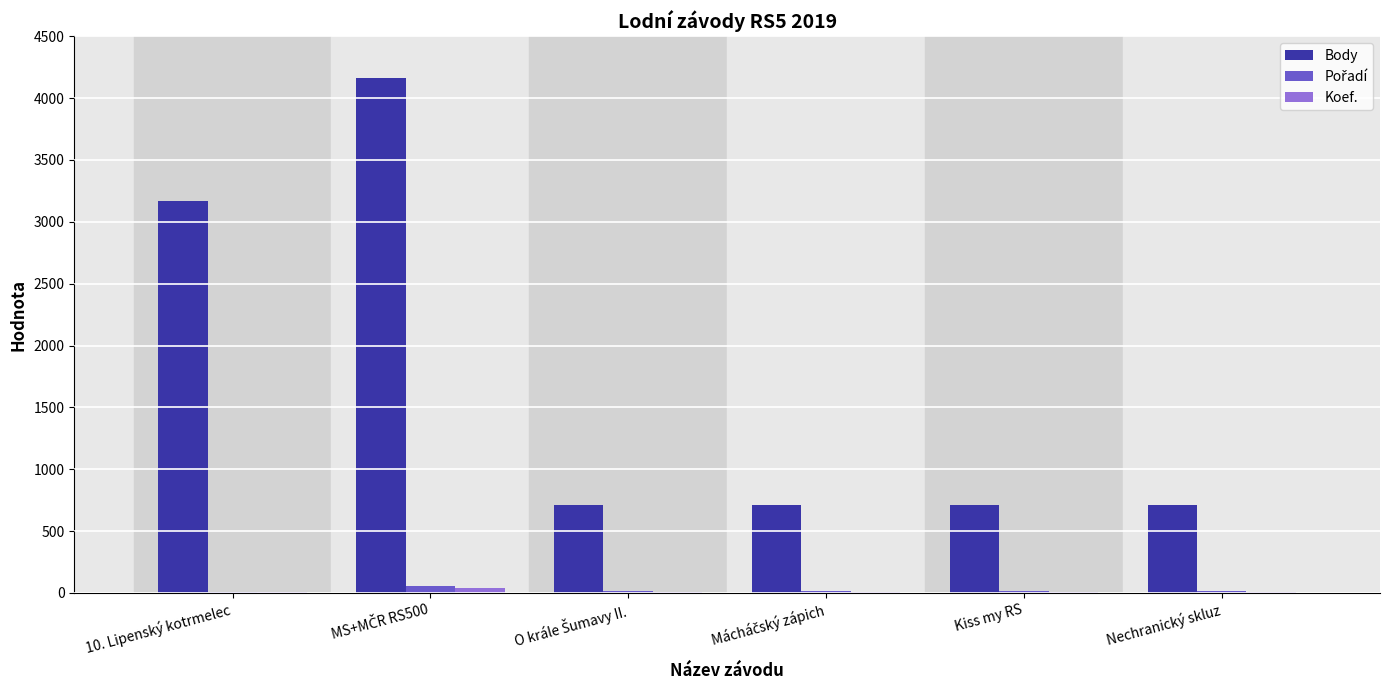

True or false: Body has a value of 707 at Nechranický skluz.

True